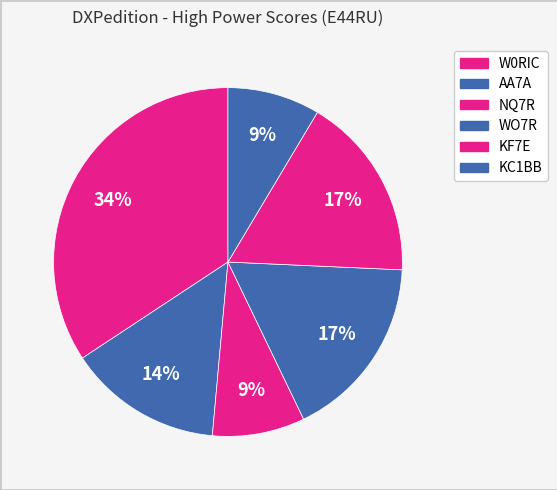

Does any single category account for the majority?

No